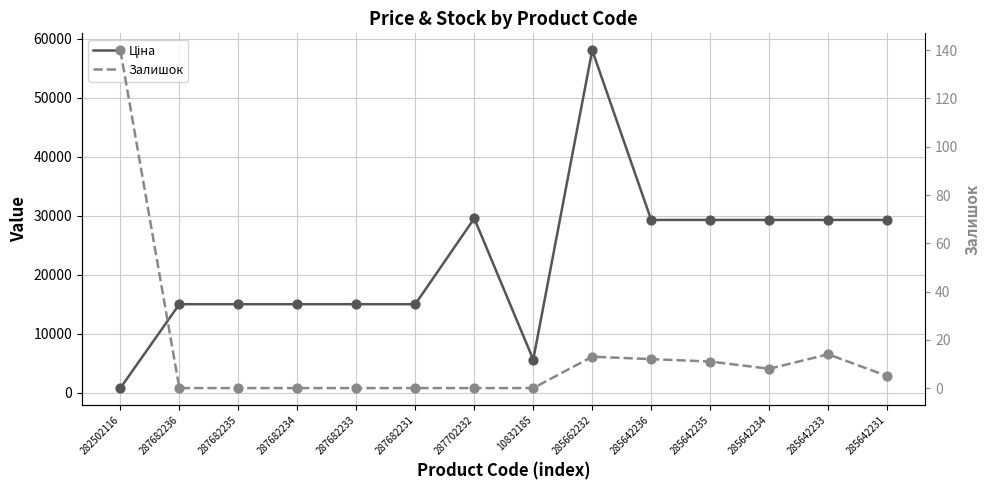

Is the value of Залишок at 287682233 greater than the value of Ціна at 285642233?

No